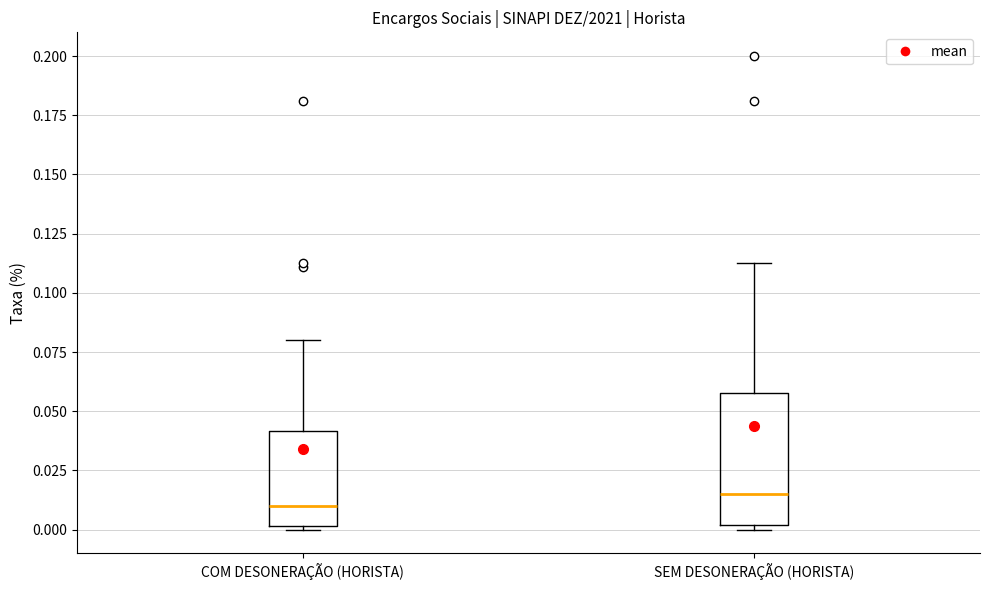

Reading left to right, read every box against the y-axis: the position of its median line, the range the box covers, and the ends of its whiskers. The values are not printed on the chart, so give them approximately, as read against the axis.

COM DESONERAÇÃO (HORISTA): median 0.010, box 0.000 to 0.040, whiskers 0.000 to 0.080
SEM DESONERAÇÃO (HORISTA): median 0.015, box 0.000 to 0.060, whiskers 0.000 (just below the box's lower edge) to 0.110